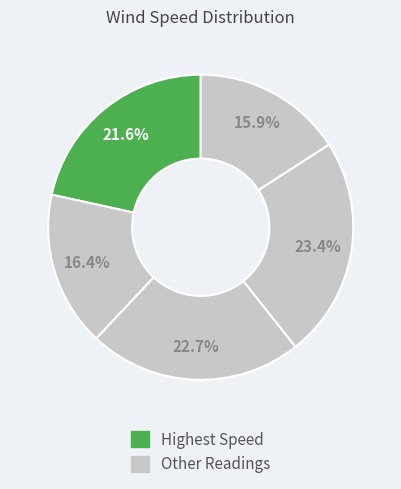

How many segments does this pie chart have?

5